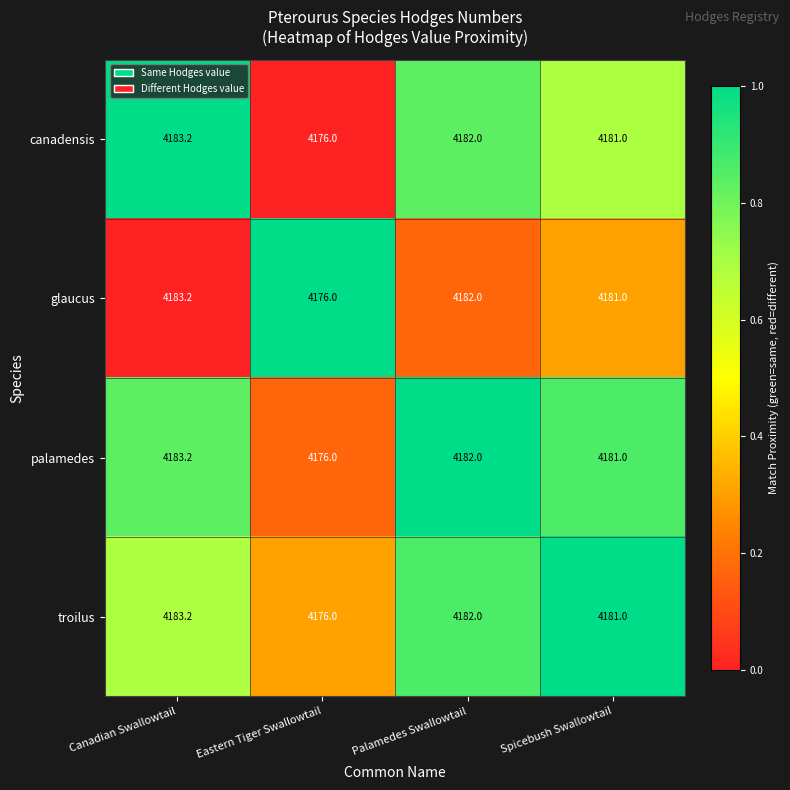

List the labels in order of palamedes value, largest first.

Canadian Swallowtail, Palamedes Swallowtail, Spicebush Swallowtail, Eastern Tiger Swallowtail